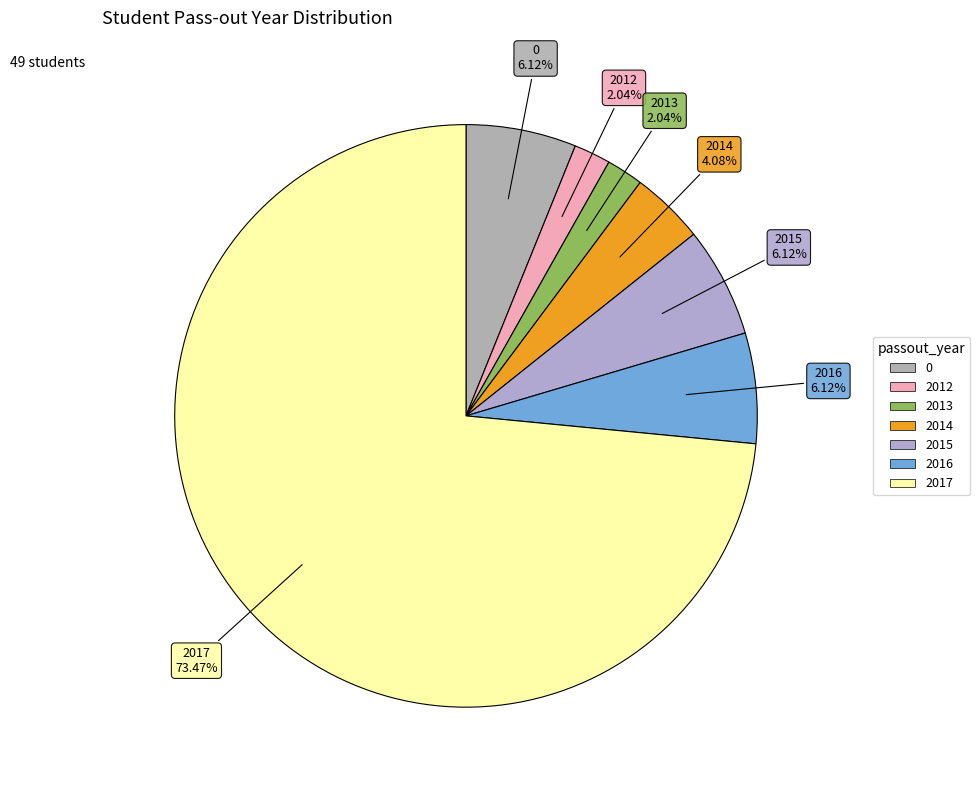

How many slices are in this pie chart?

7